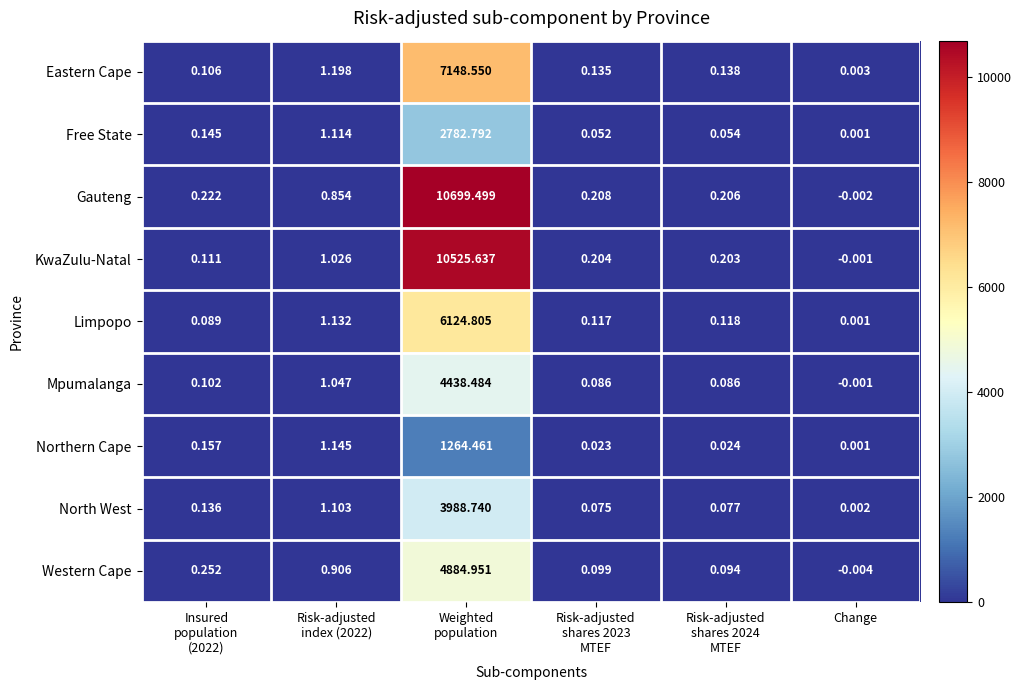

Which series has the largest range (max minus min)?

Gauteng